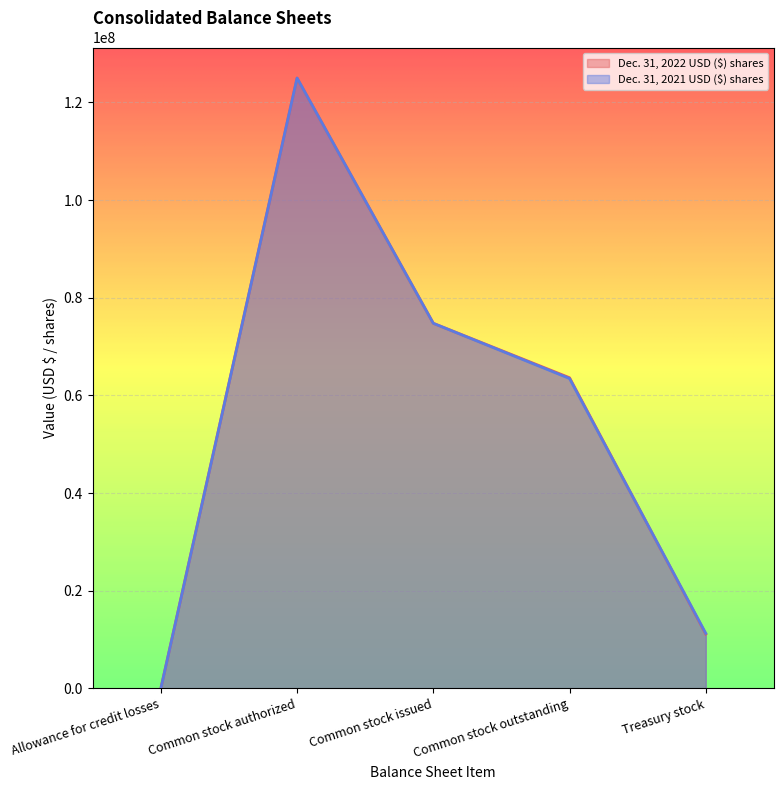

In Dec. 31, 2021 USD ($) shares, how many points are higher than both neighbors (excluding endpoints)?

1